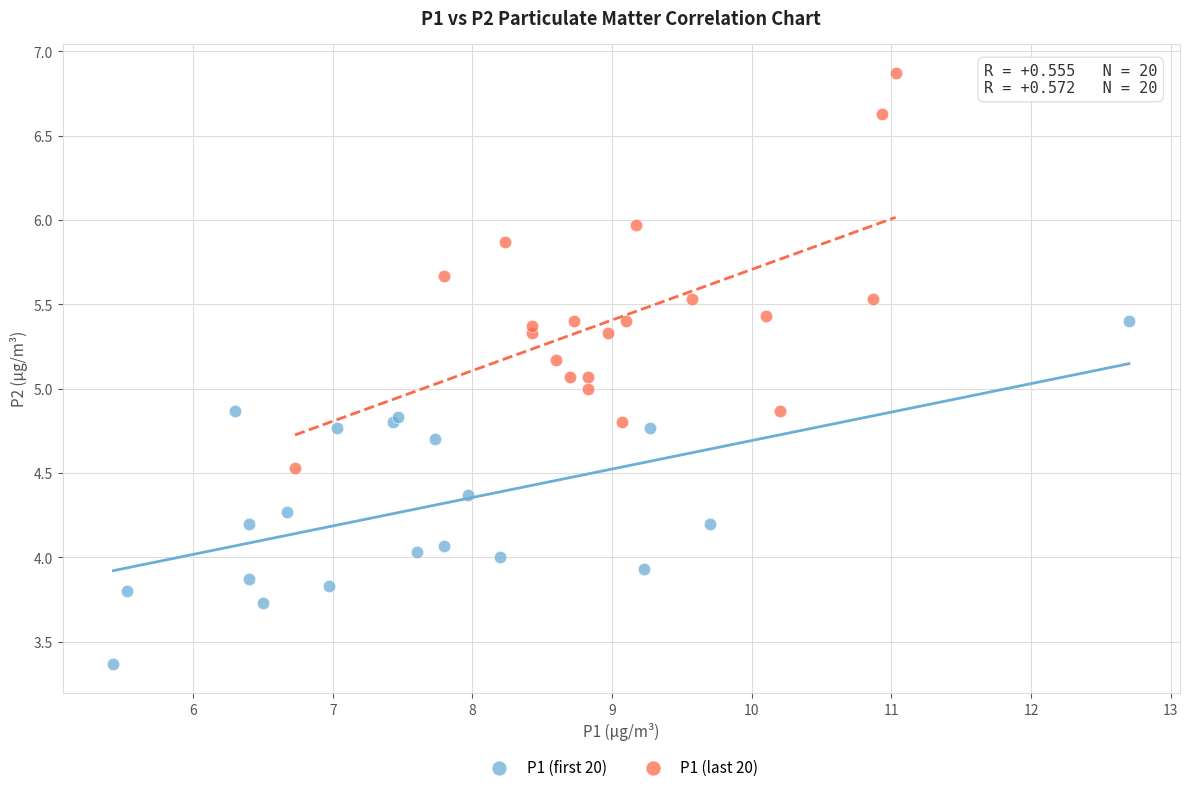

Which series contains the lowest Y value?

P1 (first 20)